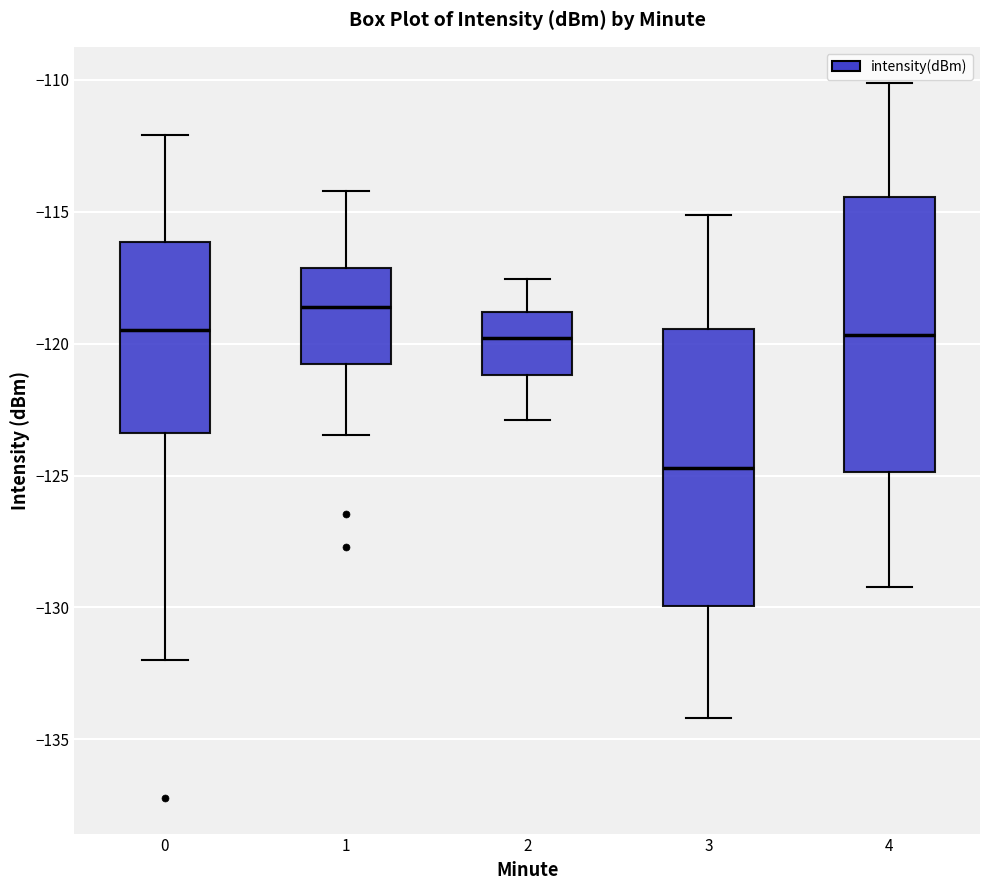

Reading left to right, read every box against the y-axis: the position of its median line, the range the box covers, and the ends of its whiskers. The values are not printed on the chart, so give them approximately, as read against the axis.

0: median -119.5, box -123.5 to -116.0, whiskers -132.0 to -112.0
1: median -118.5, box -121.0 to -117.0, whiskers -123.5 to -114.0
2: median -120.0, box -121.0 to -119.0, whiskers -123.0 to -117.5
3: median -124.5, box -130.0 to -119.5, whiskers -134.0 to -115.0
4: median -119.5, box -125.0 to -114.5, whiskers -129.0 to -110.0